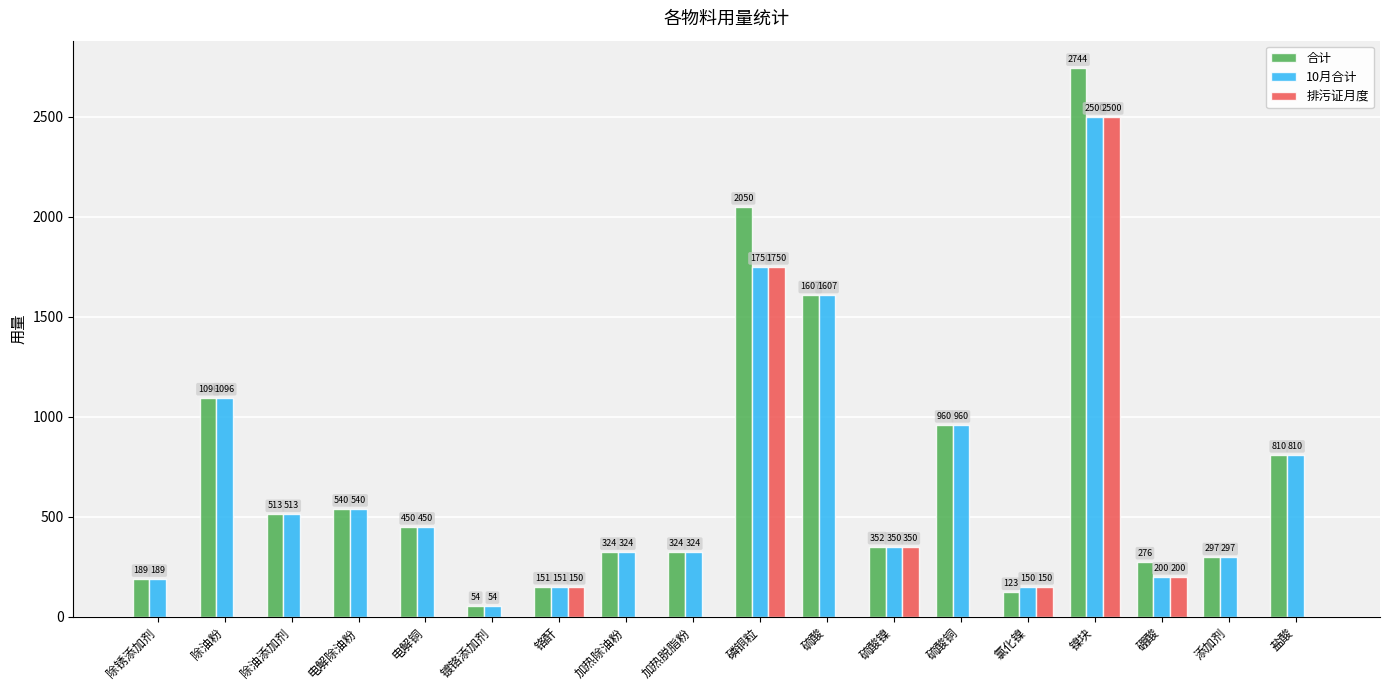

What is the greatest value displayed?

2744.0